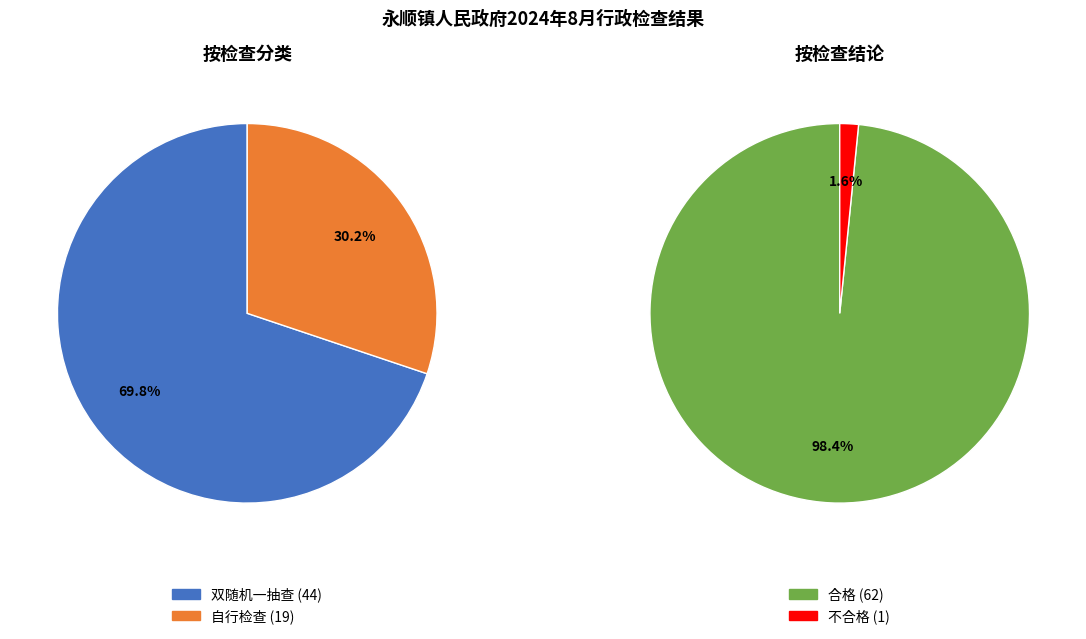

What percentage is the 自行检查 slice, to the nearest percent?

30%